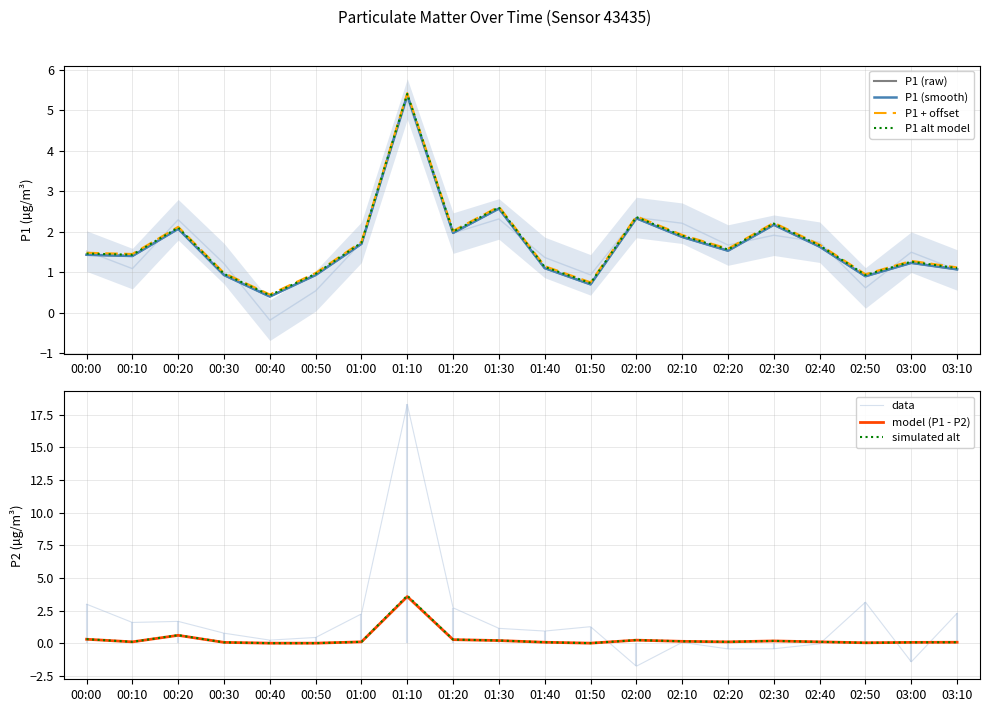

List the labels in order of value, smallest first.

00:40, 01:50, 02:50, 00:30, 00:50, 03:10, 01:40, 03:00, 00:10, 00:00, 02:20, 02:40, 01:00, 02:10, 01:20, 00:20, 02:30, 02:00, 01:30, 01:10